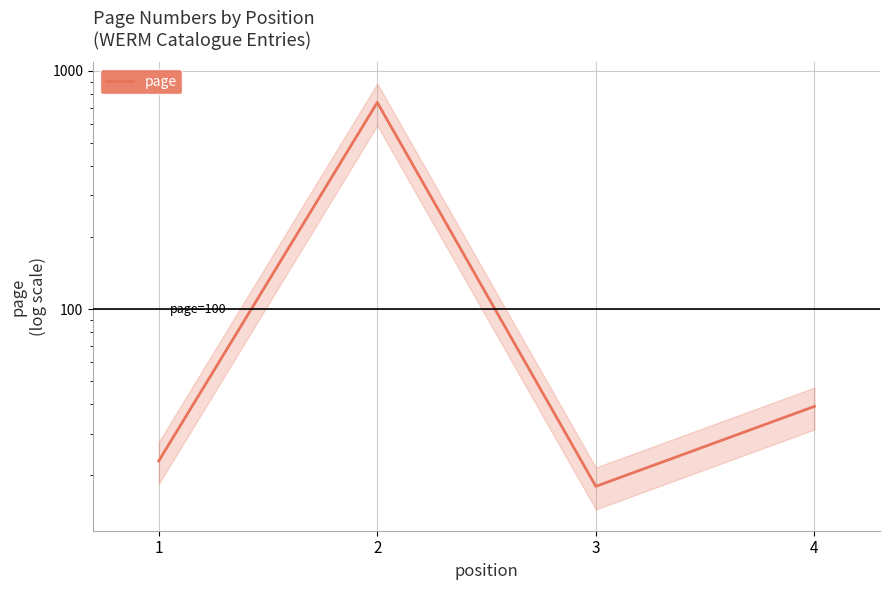

Between 4 and 2, which is larger?

2